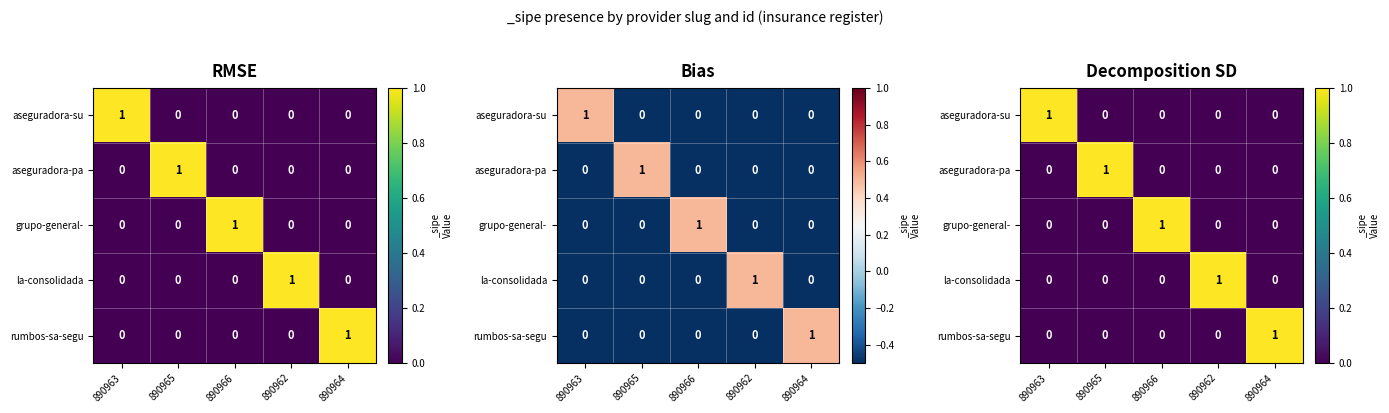

What is the sum of all aseguradora-pa values?

1